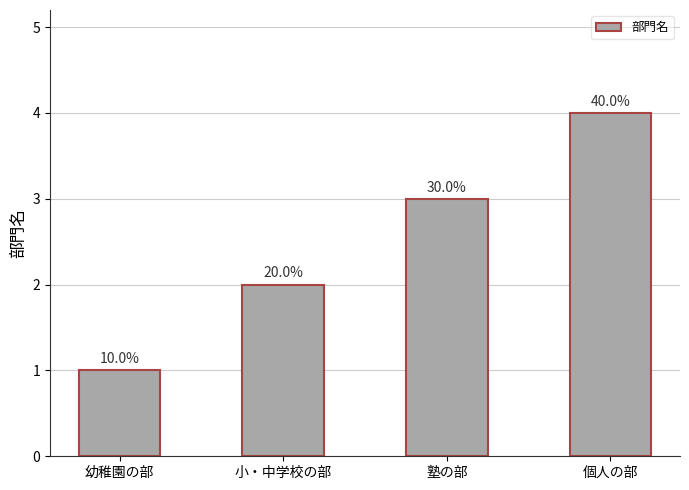

Count the values in the range 2 to 4.

3